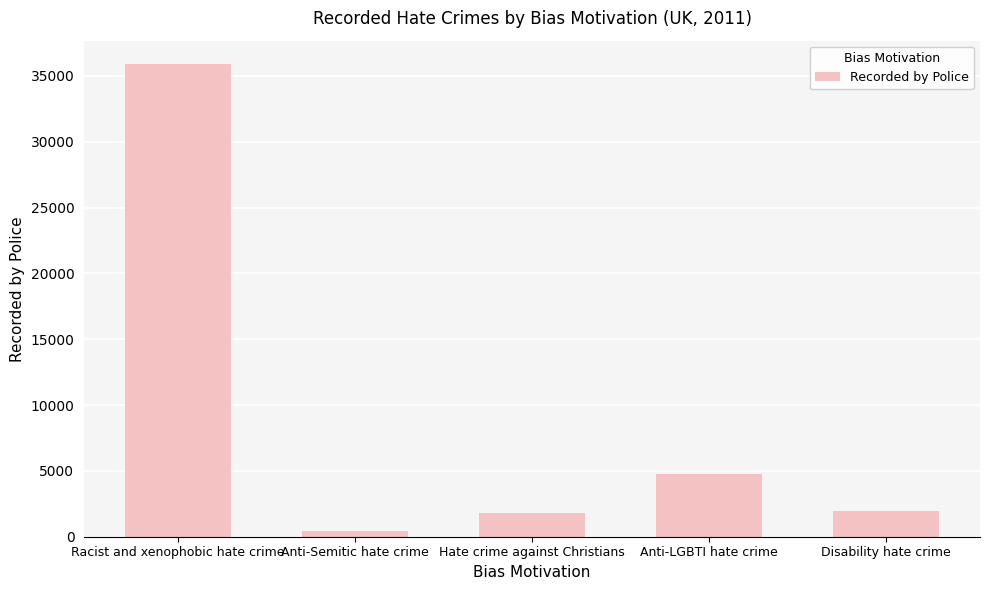

Is it true that the value at Anti-LGBTI hate crime is 6487?

False